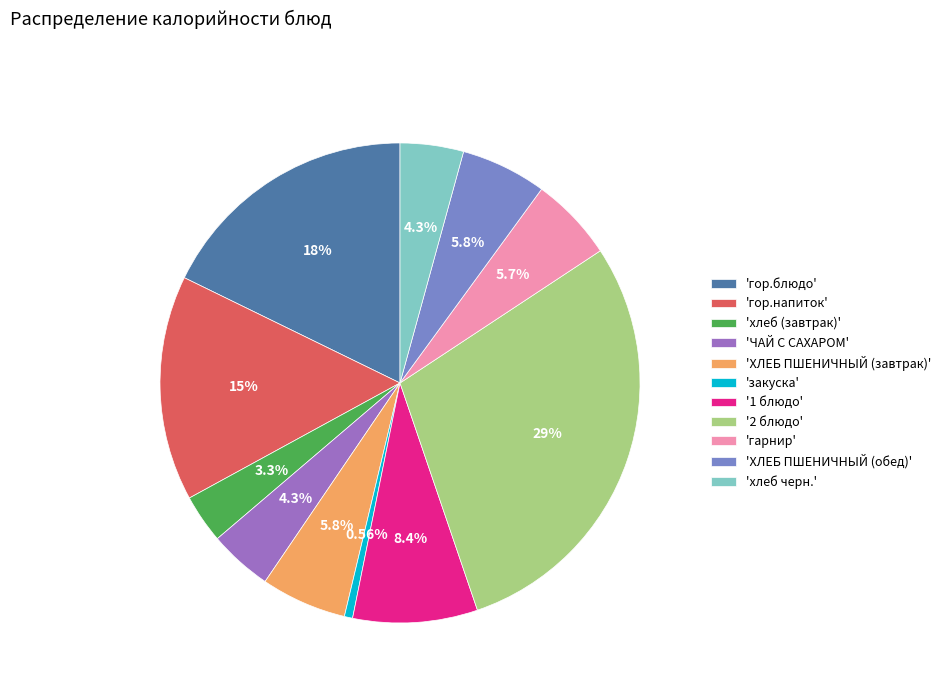

Approximately how many times larger is the value at 'хлеб черн.' compared to 'ХЛЕБ ПШЕНИЧНЫЙ (обед)'?

0.7